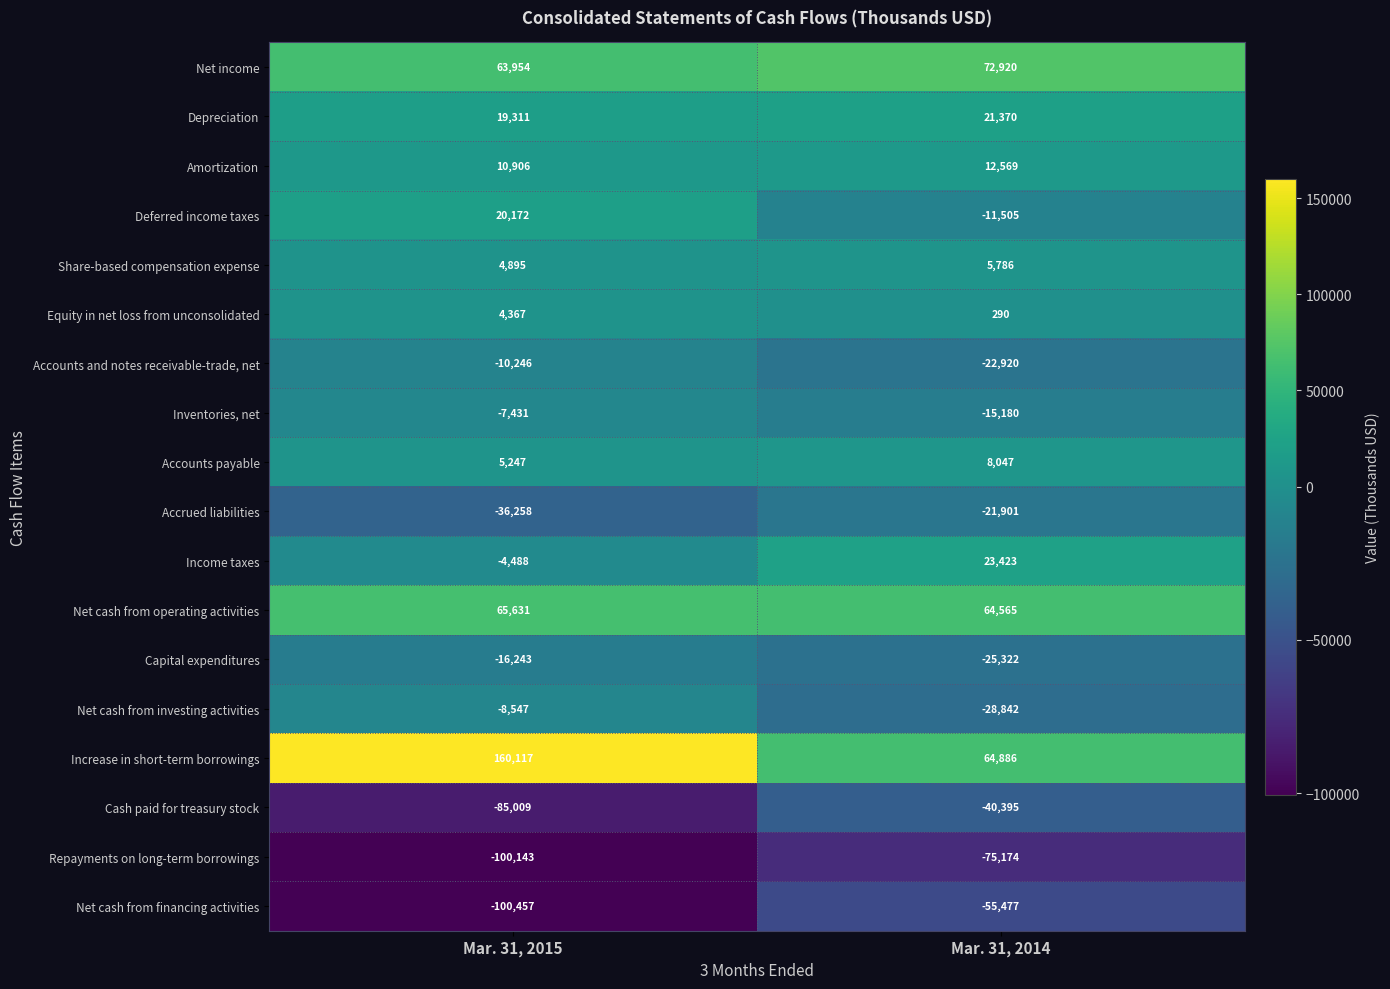

What is the sum of all Inventories, net values?

-22611